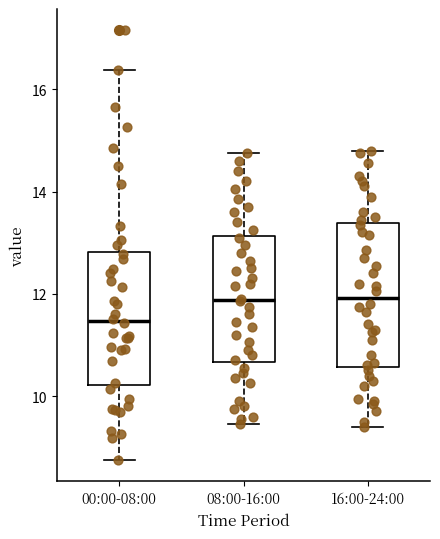

Reading left to right, transcribe this box plot: for each box, give where its median line is, the range the box spans, and where its two whiskers end, as read against the y-axis. The values are not printed on the chart, so give them approximately, as read against the axis.

00:00-08:00: median 11.4, box 10.2 to 12.8, whiskers 8.8 to 16.4
08:00-16:00: median 11.8, box 10.6 to 13.2, whiskers 9.4 to 14.8
16:00-24:00: median 12.0, box 10.6 to 13.4, whiskers 9.4 to 14.8